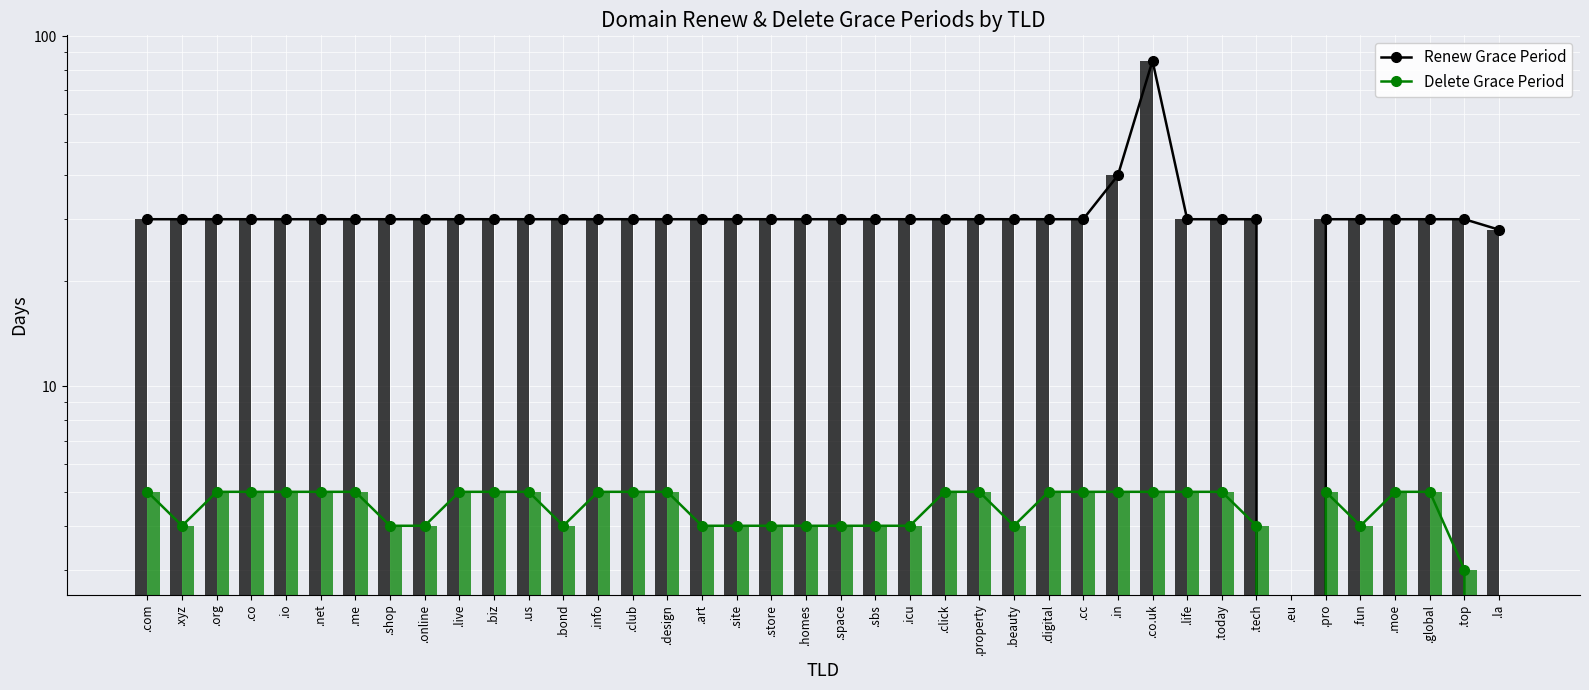

At which category does the chart reach its peak across all series?

.co.uk